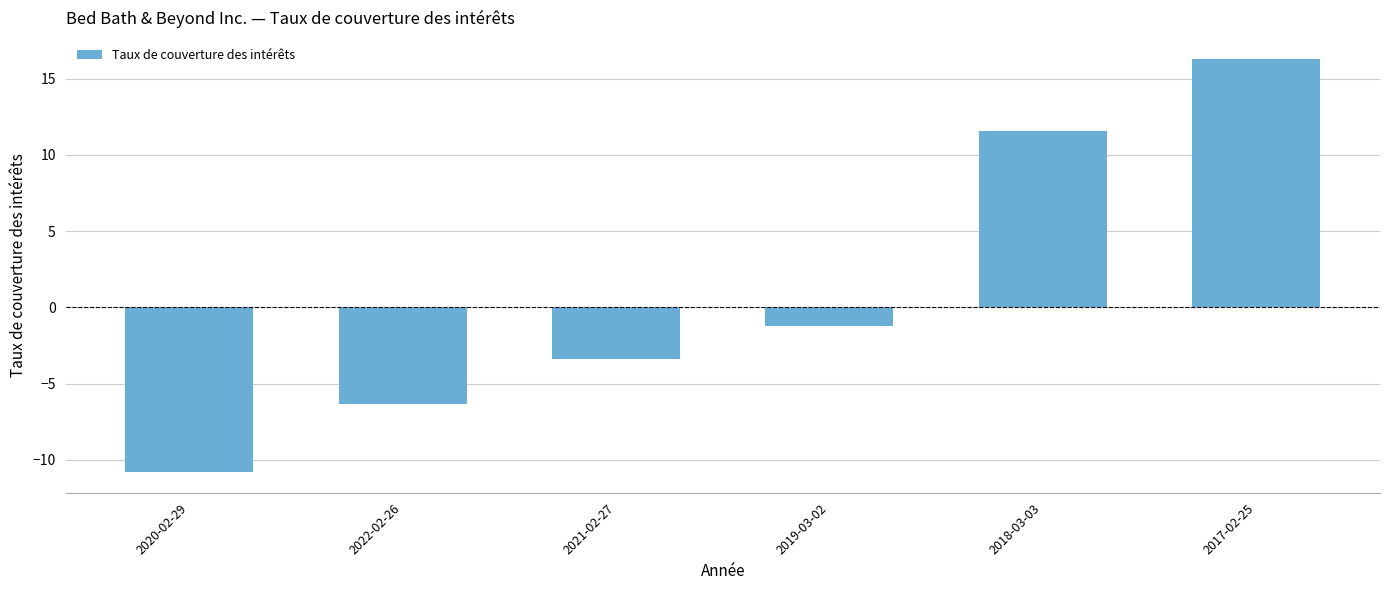

List the labels in order of value, largest first.

2017-02-25, 2018-03-03, 2019-03-02, 2021-02-27, 2022-02-26, 2020-02-29